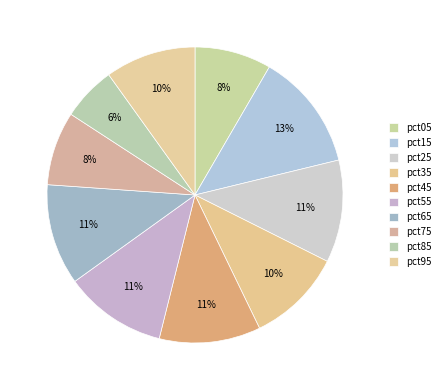

What percentage is the pct15 slice, to the nearest percent?

13%